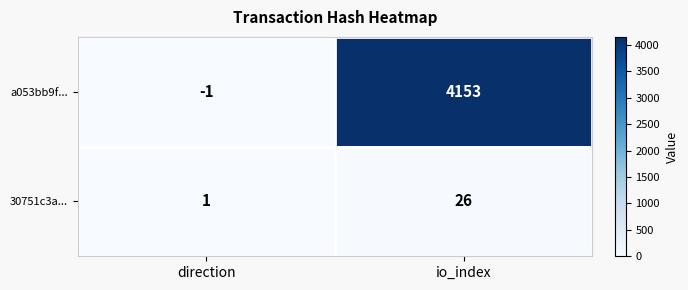

Which series has the largest total across all categories?

a053bb9f...